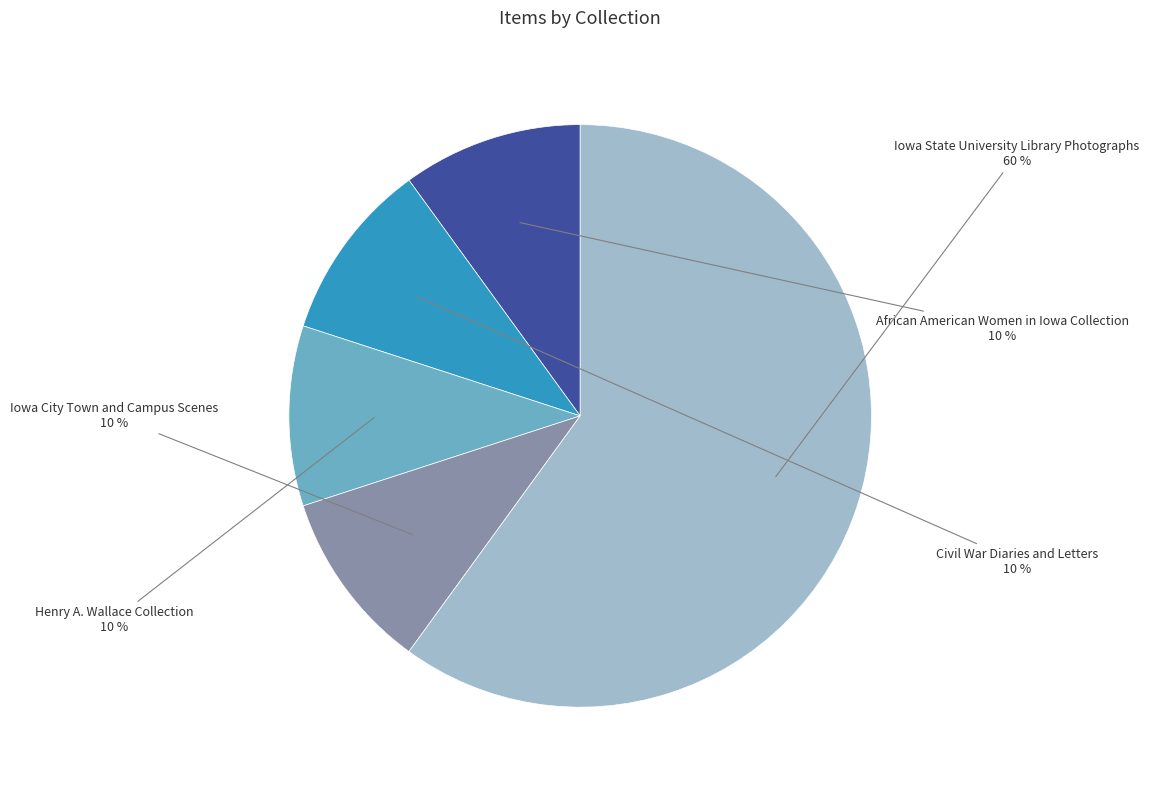

To the nearest percent, what is the combined percentage of Iowa State University Library Photographs and African American Women in Iowa Collection?

70%